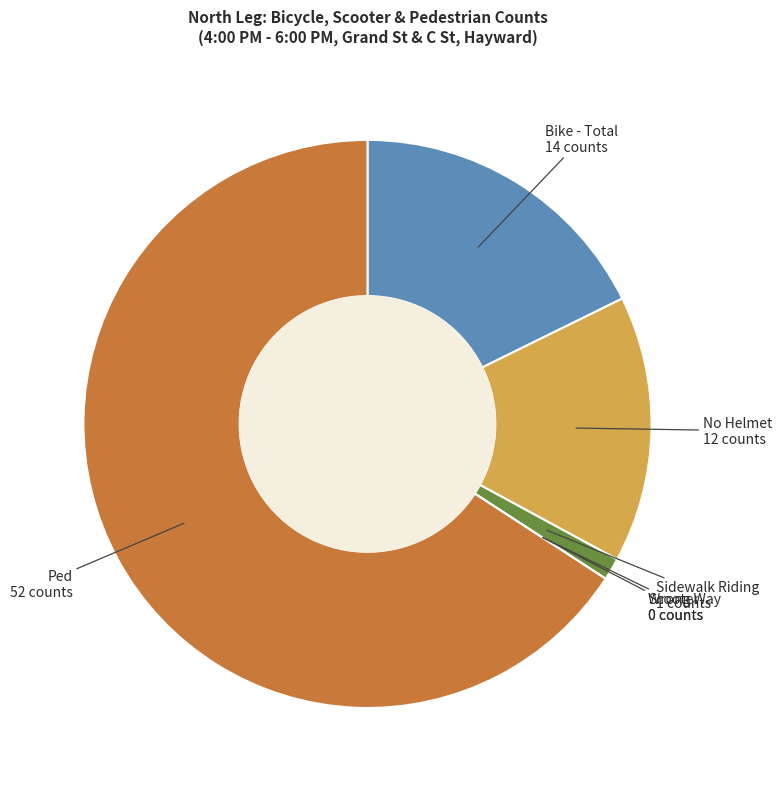

True or false: No Helmet accounts for 21% of the total.

False